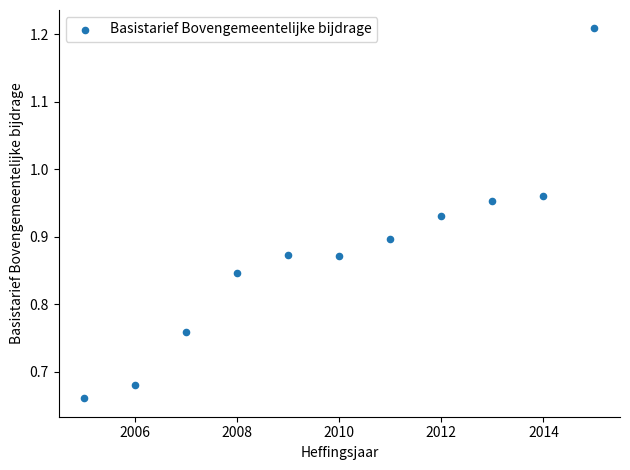

What is the range of X values (max minus min)?

10.0